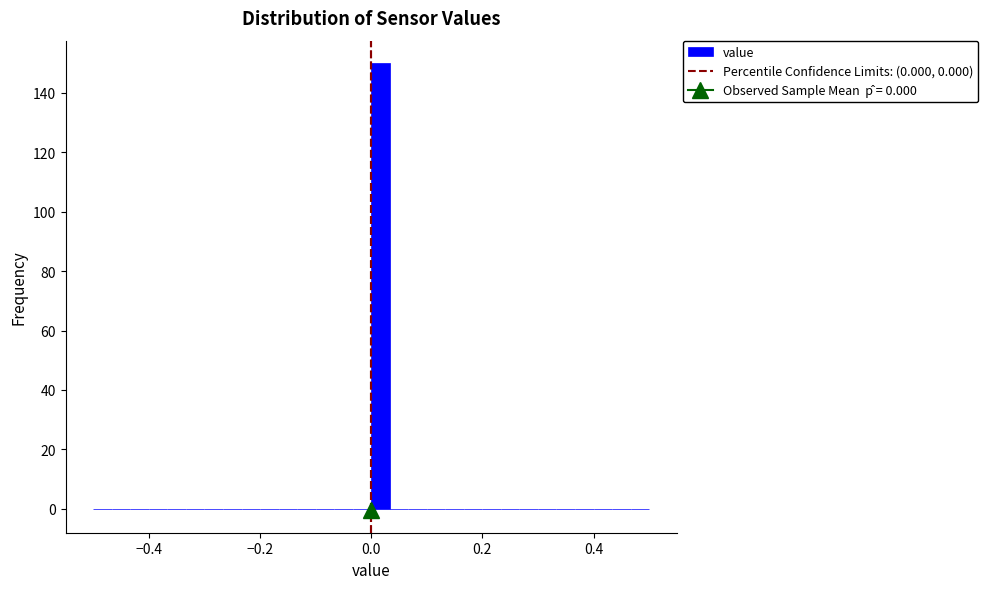

Around what value on the x-axis is the tallest bar? Give the approximate position of its centre, as read against the axis.

0.02